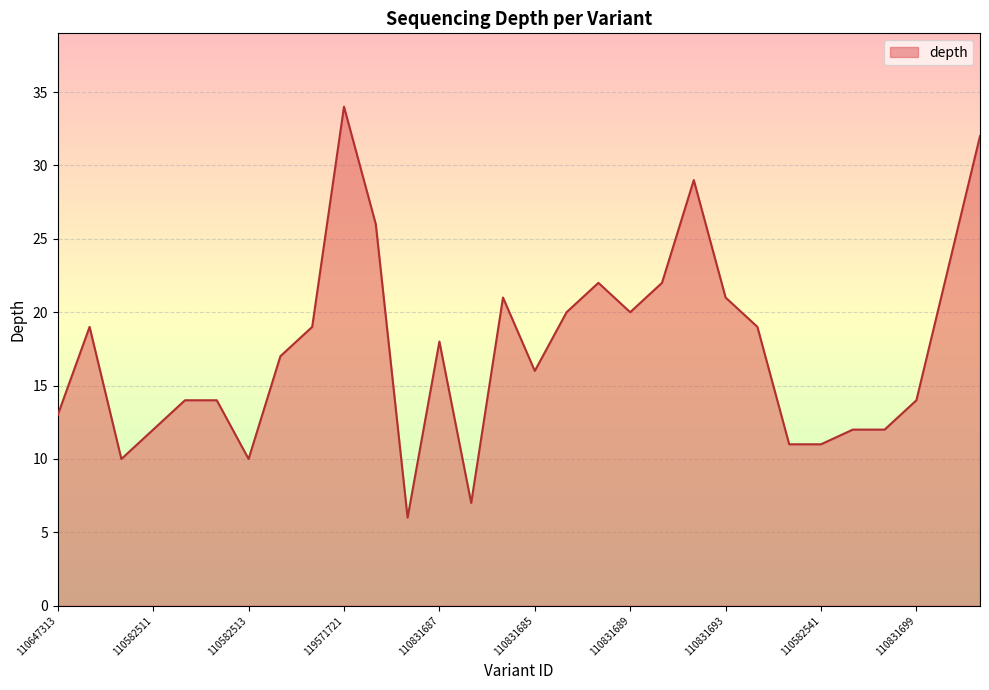

What is the difference between the maximum and minimum values?

28